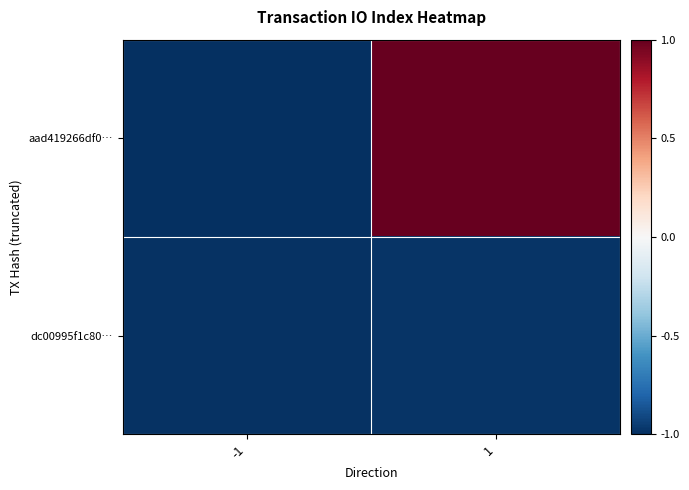

Rank the series by their average value, from lowest to highest.

dc00995f1c80…, aad419266df0…